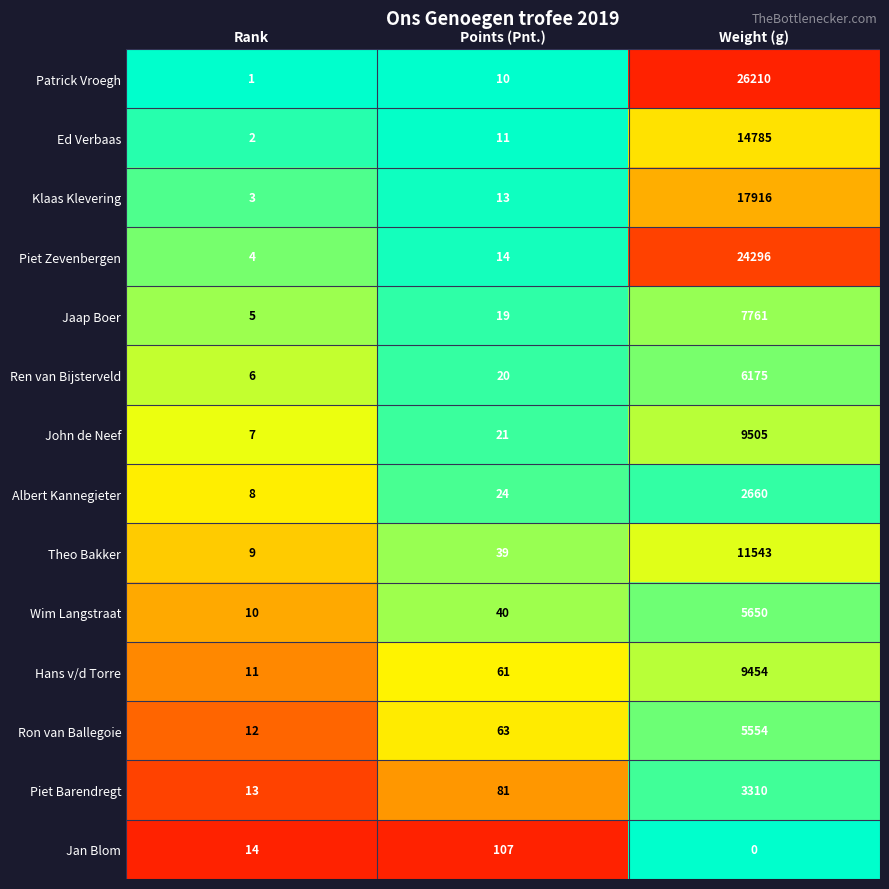

Which series has the largest range (max minus min)?

Patrick Vroegh